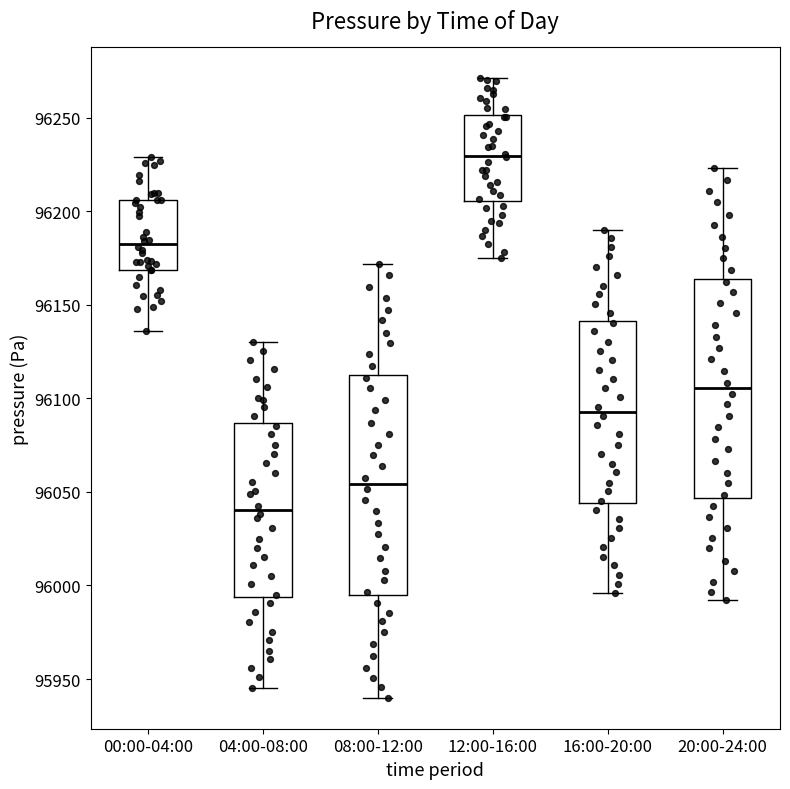

Reading left to right, read every box against the y-axis: the position of its median line, the range the box covers, and the ends of its whiskers. The values are not printed on the chart, so give them approximately, as read against the axis.

00:00-04:00: median 96180, box 96170 to 96205, whiskers 96135 to 96230
04:00-08:00: median 96040, box 95995 to 96085, whiskers 95945 to 96130
08:00-12:00: median 96055, box 95995 to 96115, whiskers 95940 to 96170
12:00-16:00: median 96230, box 96205 to 96250, whiskers 96175 to 96270
16:00-20:00: median 96095, box 96045 to 96140, whiskers 95995 to 96190
20:00-24:00: median 96105, box 96045 to 96165, whiskers 95990 to 96225